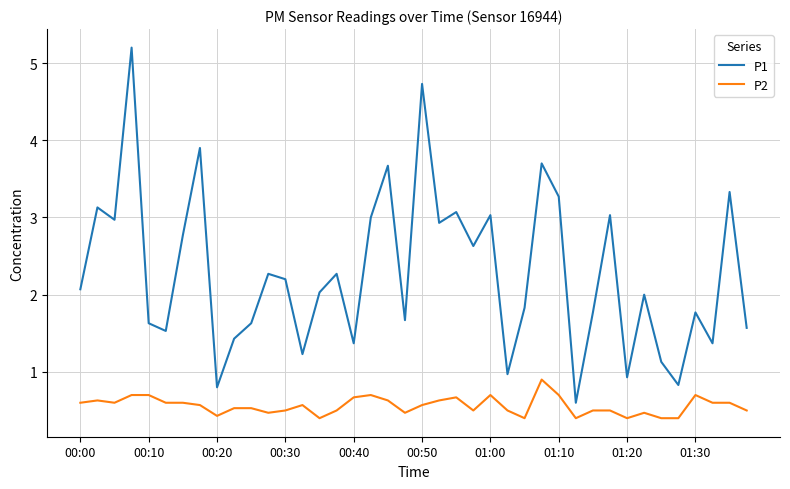

Which series has the largest range (max minus min)?

P1